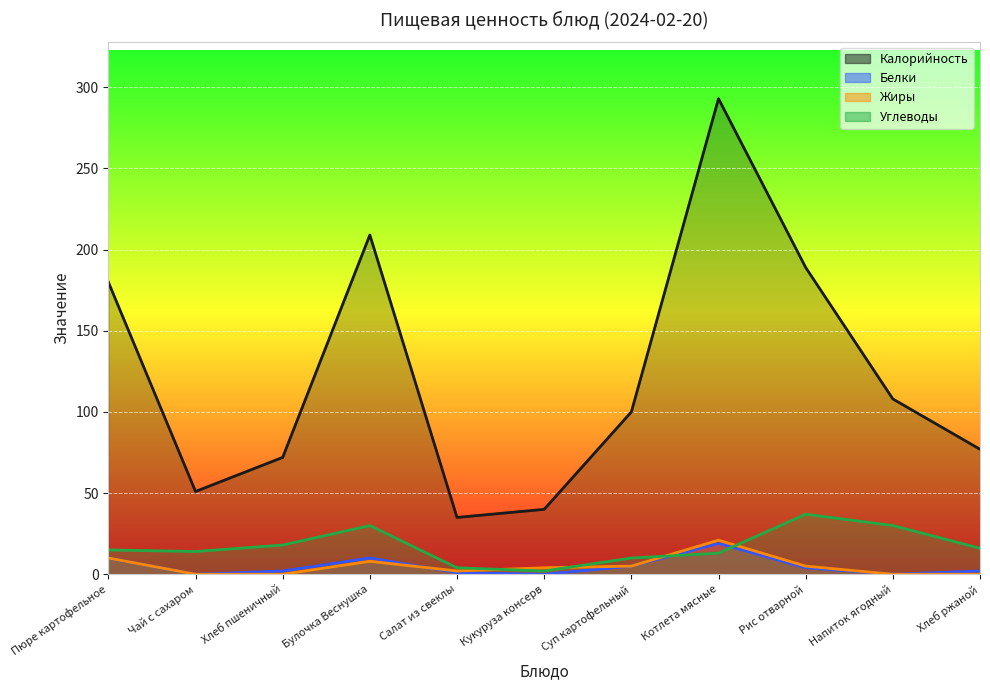

What is the greatest value displayed?

293